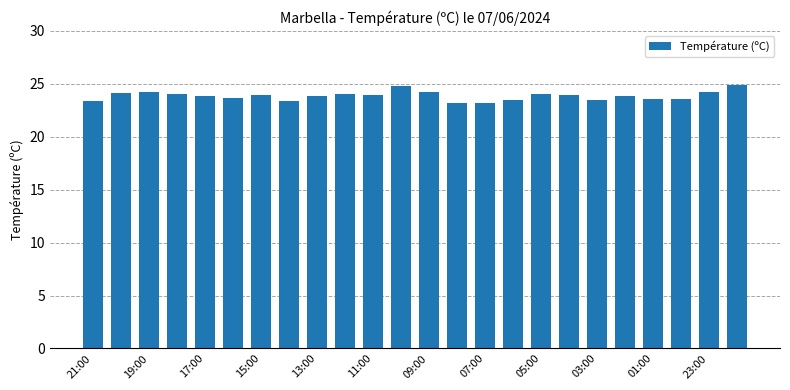

What is the value of the 23rd bar from the left?

24.2